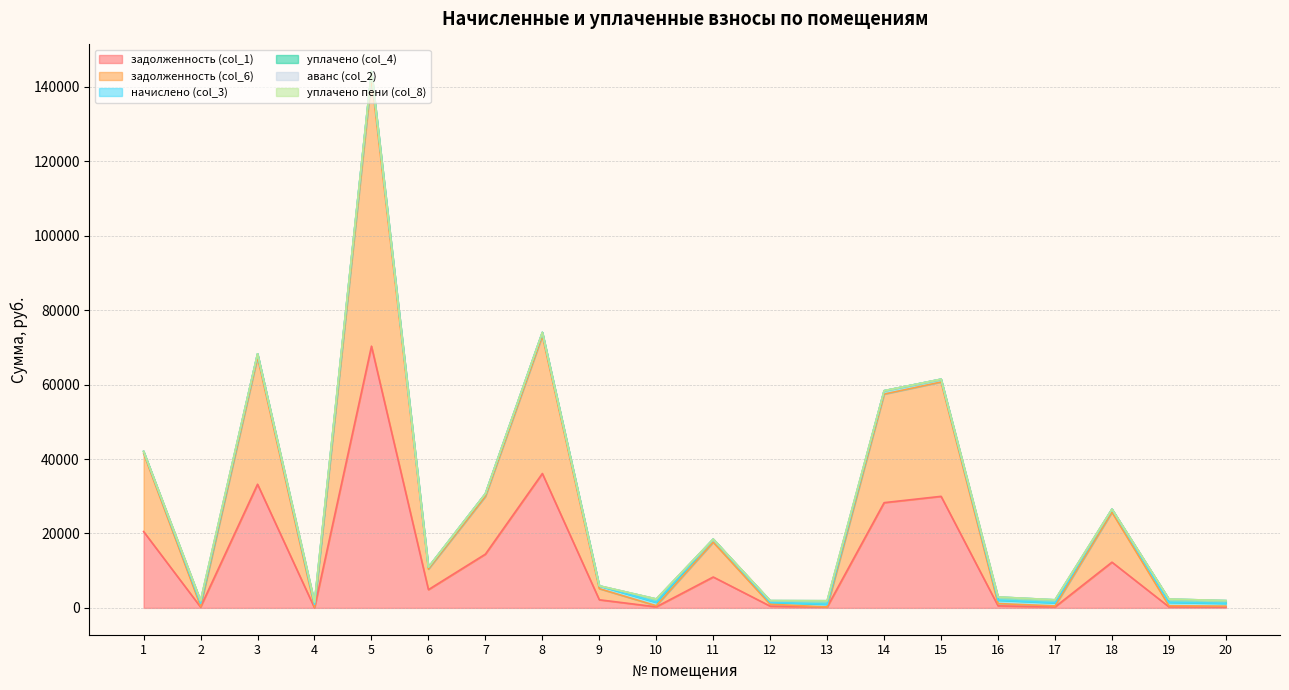

What is the difference between the maximum and second lowest values in the уплачено (col_4) series?

935.2